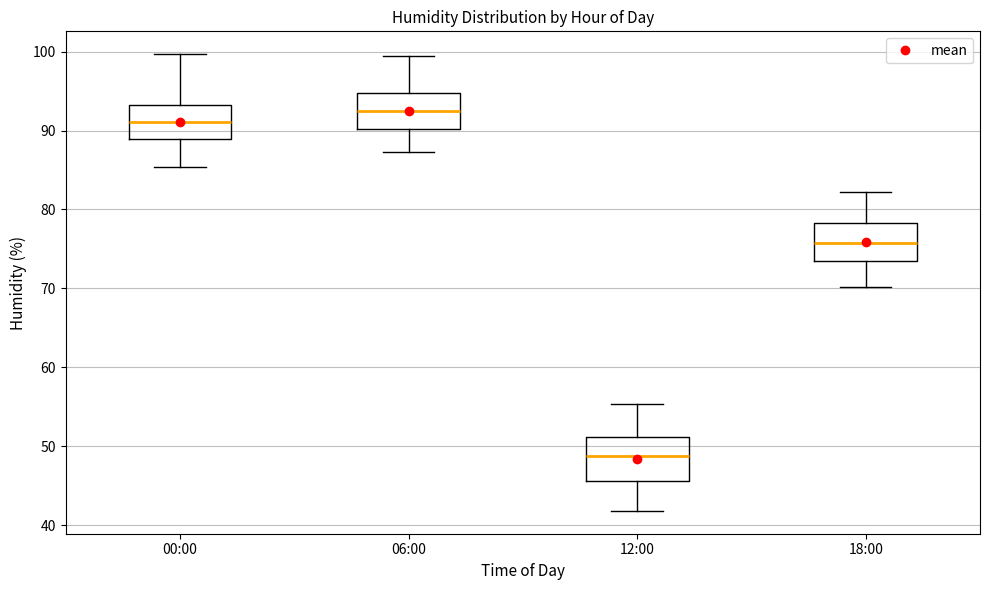

Which box has the lowest median line?

12:00